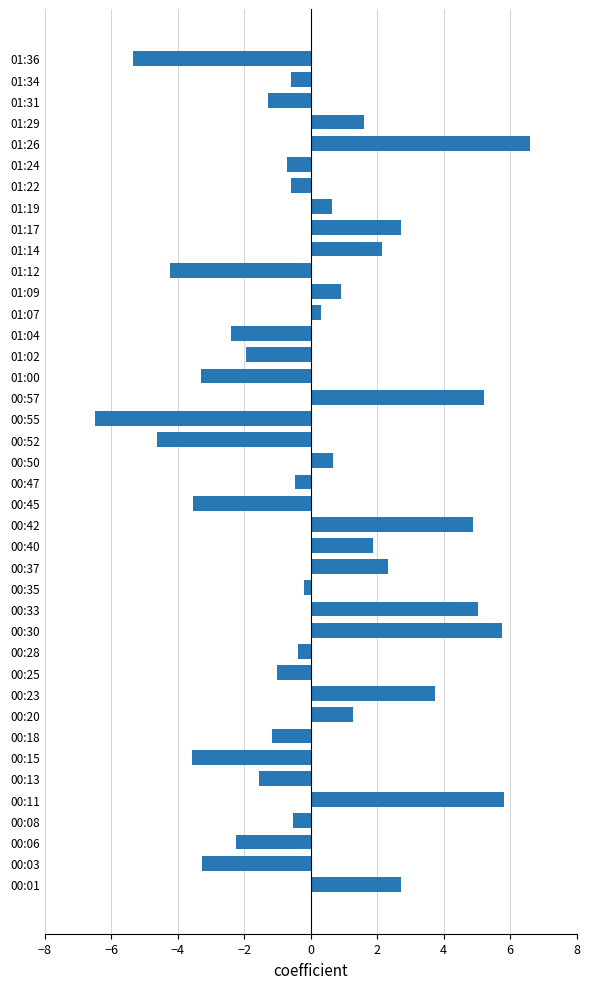

What is the maximum value shown in the chart?

6.6